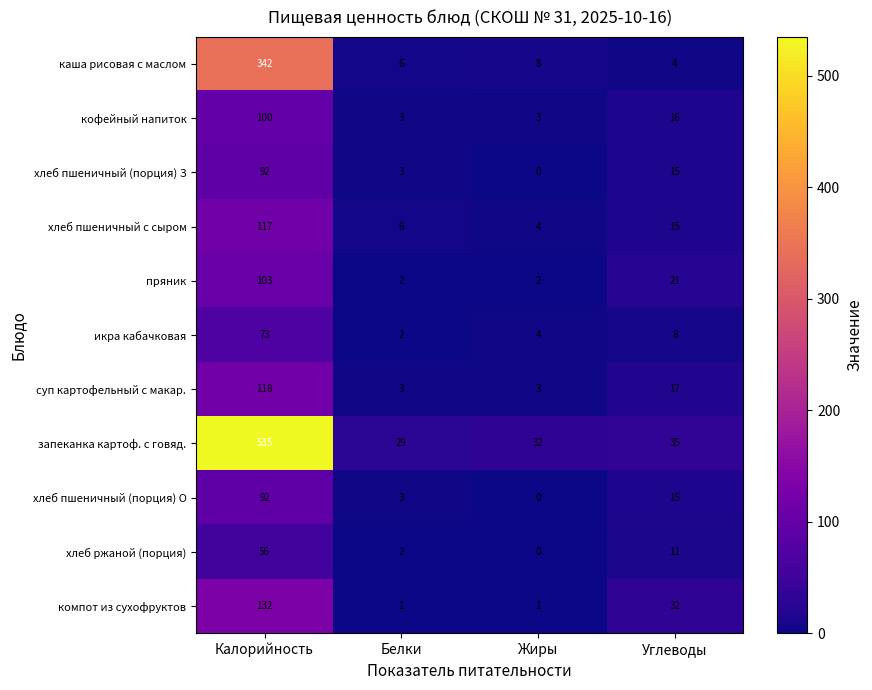

Is it true that хлеб пшеничный (порция) О equals 15 at Углеводы?

True